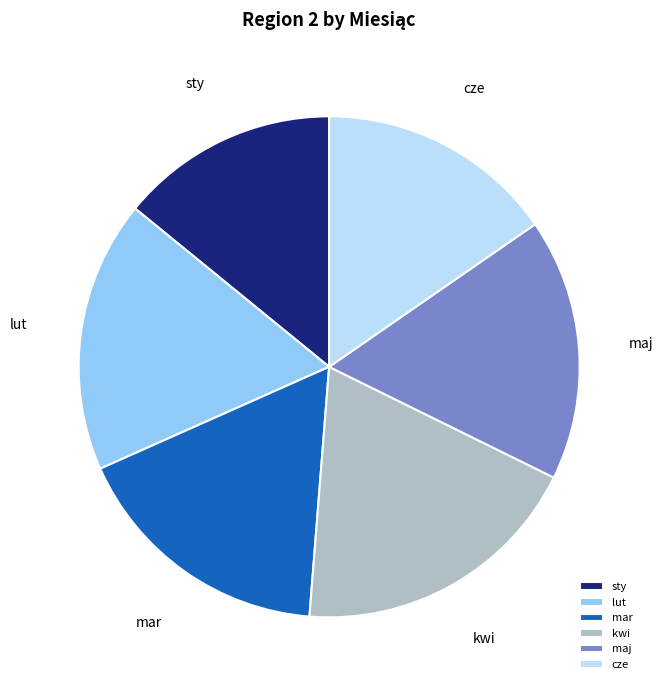

How many segments does this pie chart have?

6